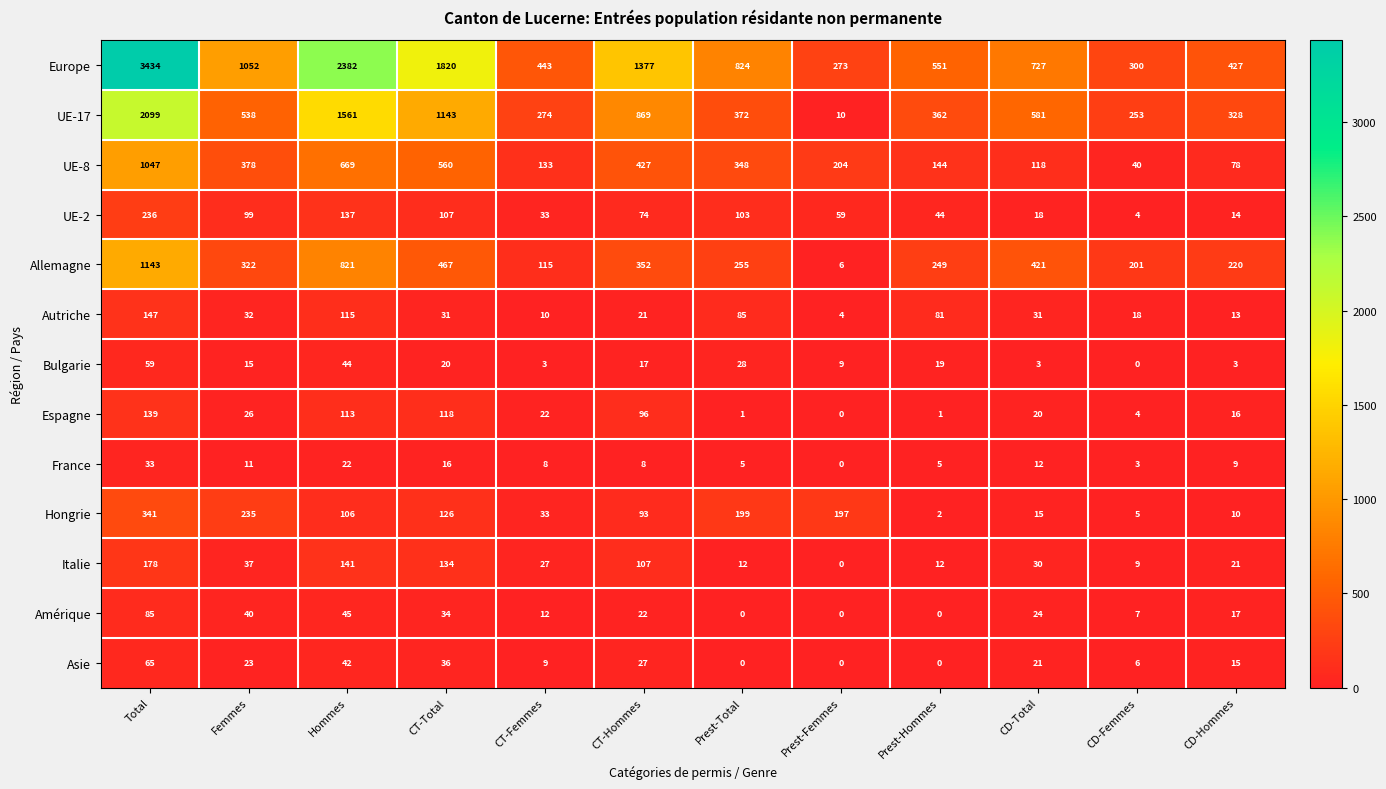

Is it true that UE-17 equals 869 at CT-Hommes?

True